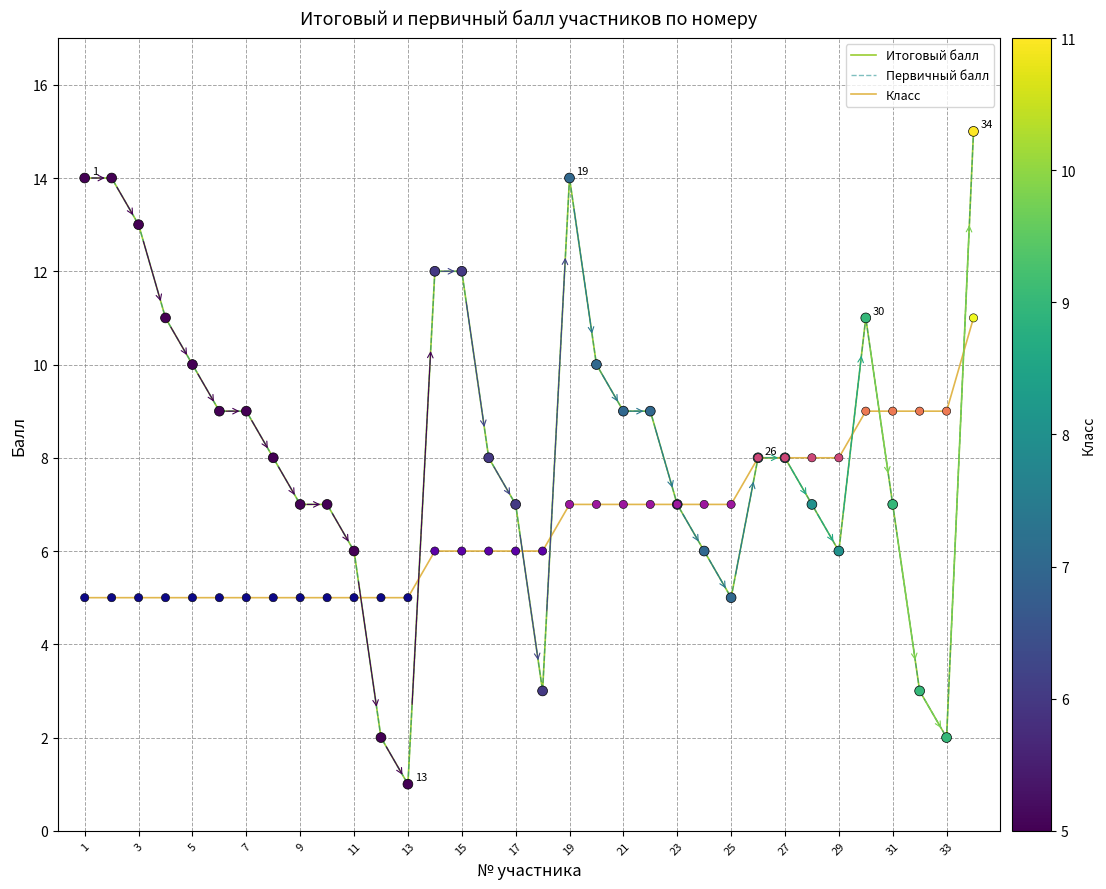

Is this an area chart (filled region under the line)?

No